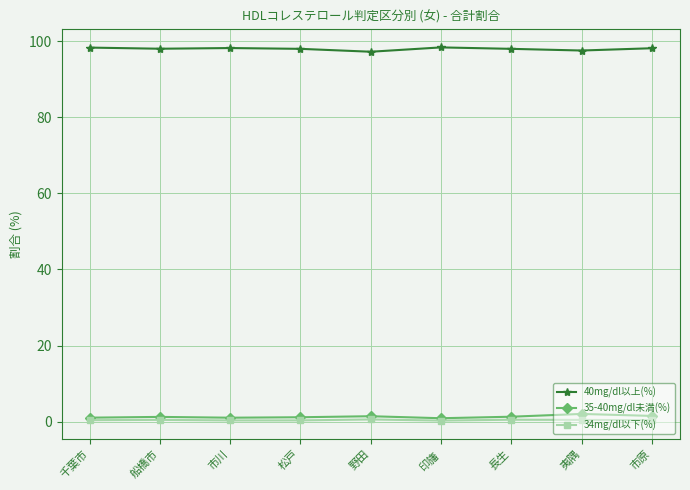

The 40mg/dl以上(%) series shows 98.0 at 長生. True or false?

True